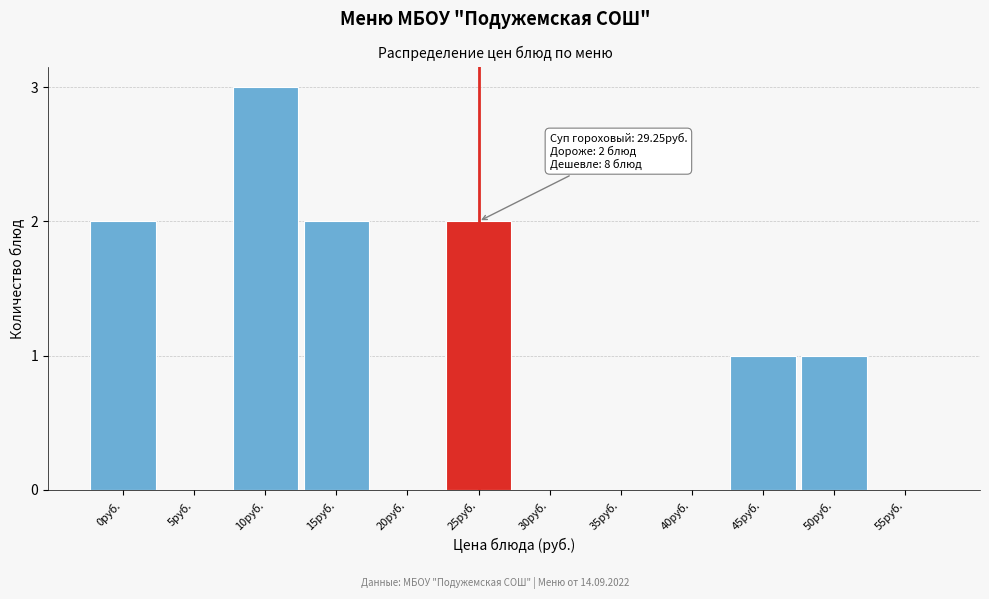

Reading right to left, list all the values displayed in this chart.

55руб.=0	50руб.=1	45руб.=1	40руб.=0	35руб.=0	30руб.=0	25руб.=2	20руб.=0	15руб.=2	10руб.=3	5руб.=0	0руб.=2